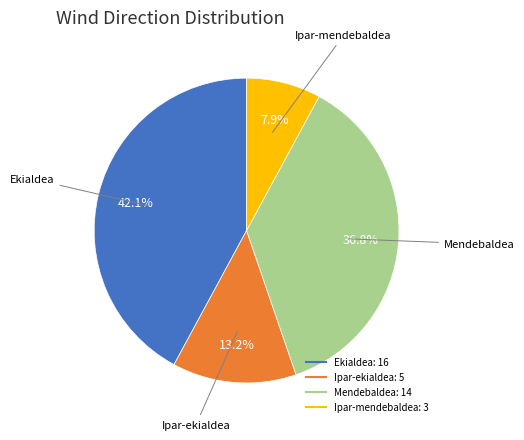

To the nearest percent, what is the difference between the largest and smallest slice percentages?

34%